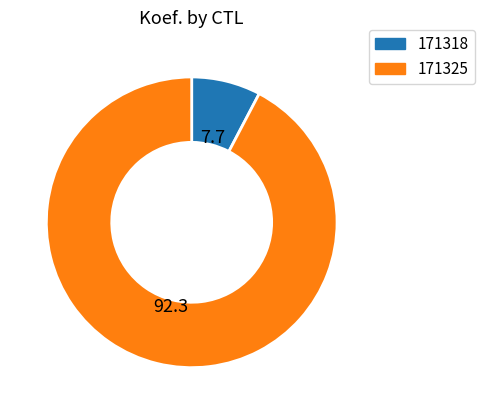

Between 171318 and 171325, which is larger?

171325